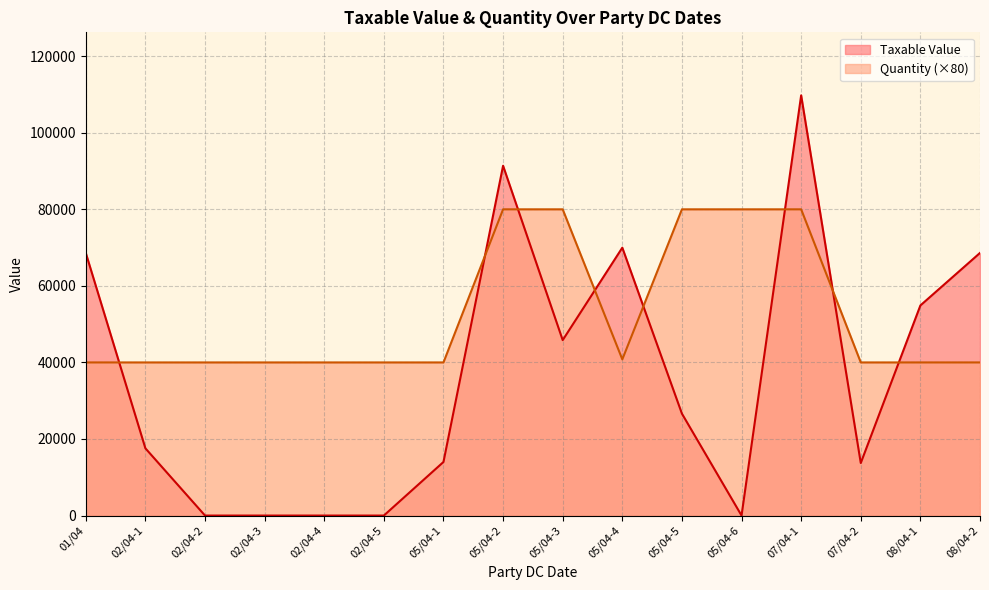

What is the sum of all Quantity values?

840800.0